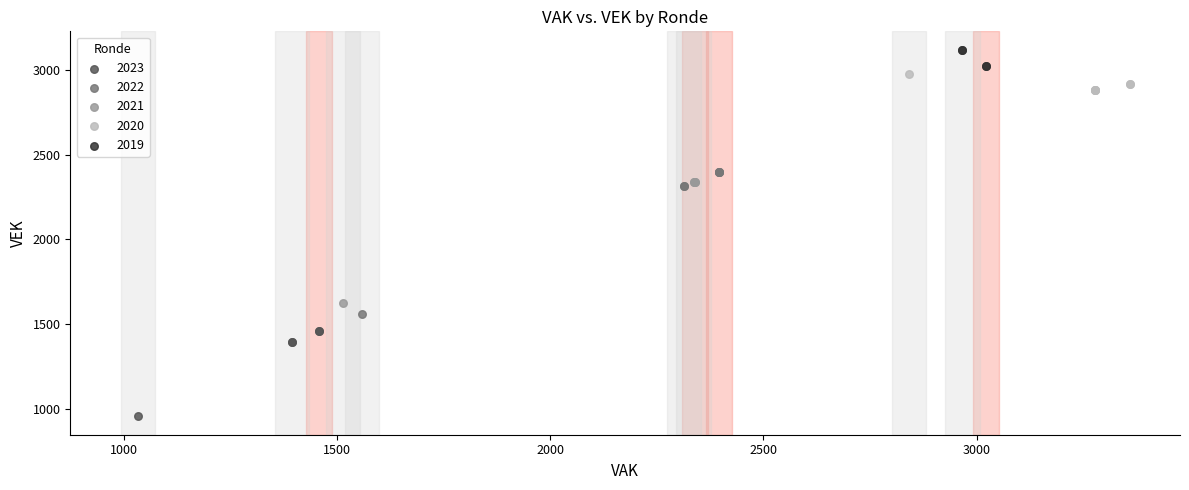

What are all the series names shown in the legend?

2023, 2022, 2021, 2020, 2019